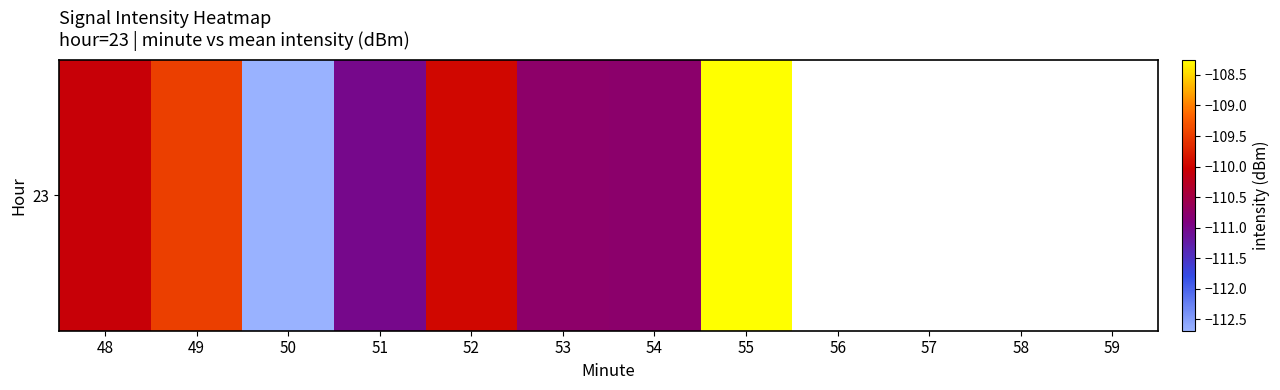

How many values are below -109?

7